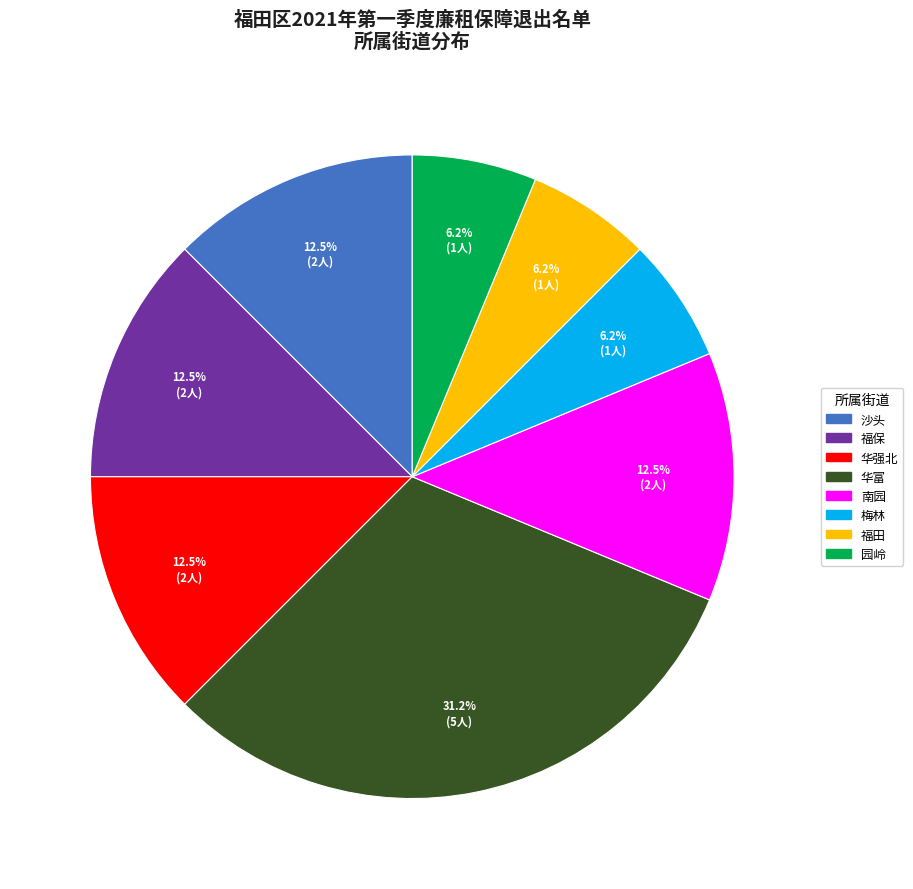

Is there any slice that represents more than half of the pie?

No